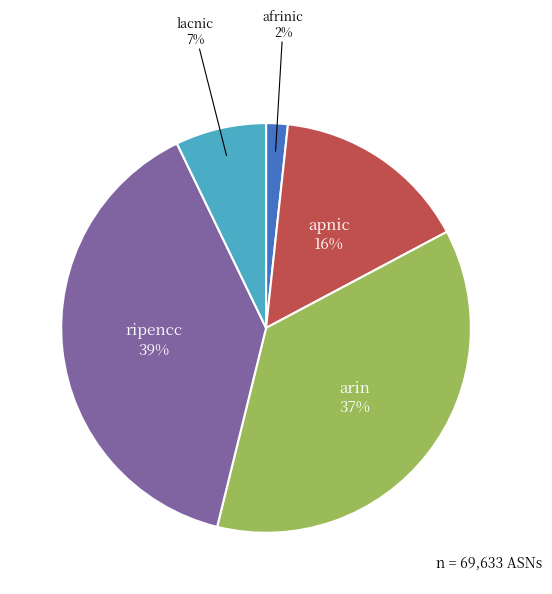

To the nearest percent, what is the average slice percentage?

20%